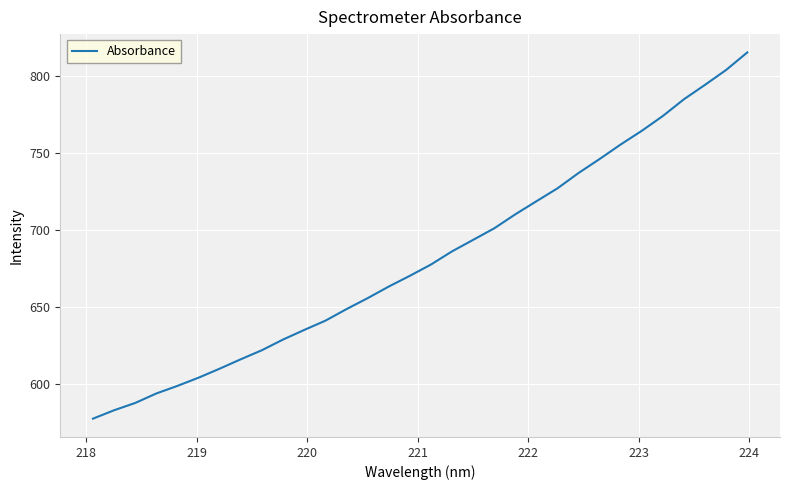

What is the maximum value shown in the chart?

815.2